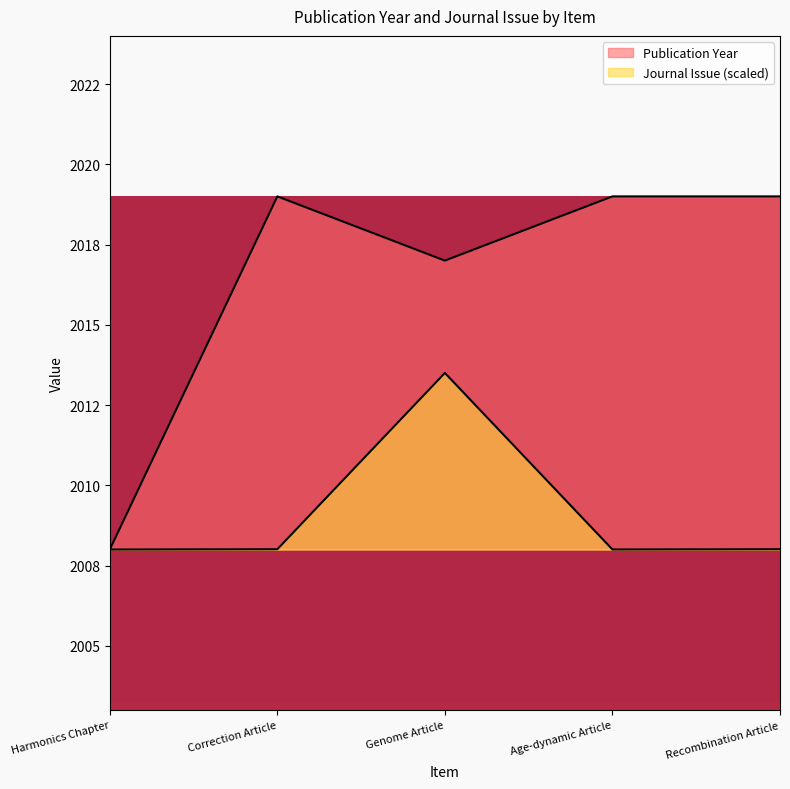

Reading left to right, list all the values displayed in this chart.

Publication Year: Harmonics Chapter=2008.0	Correction Article=2019.0	Genome Article=2017.0	Age-dynamic Article=2019.0	Recombination Article=2019.0
Journal Issue: Harmonics Chapter=2008.0	Correction Article=2008.0	Genome Article=2013.5	Age-dynamic Article=2008.0	Recombination Article=2008.0